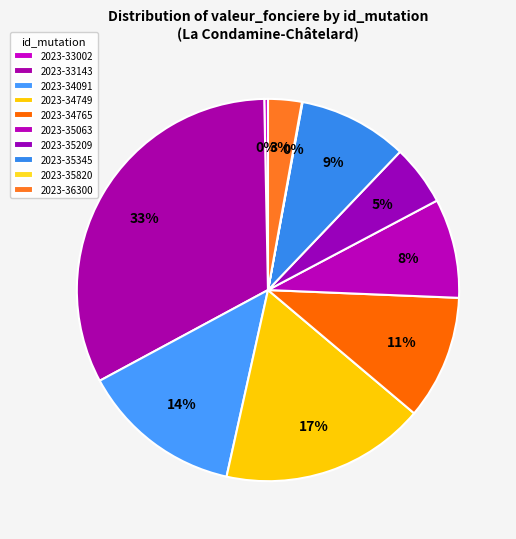

Is there any slice that represents more than half of the pie?

No